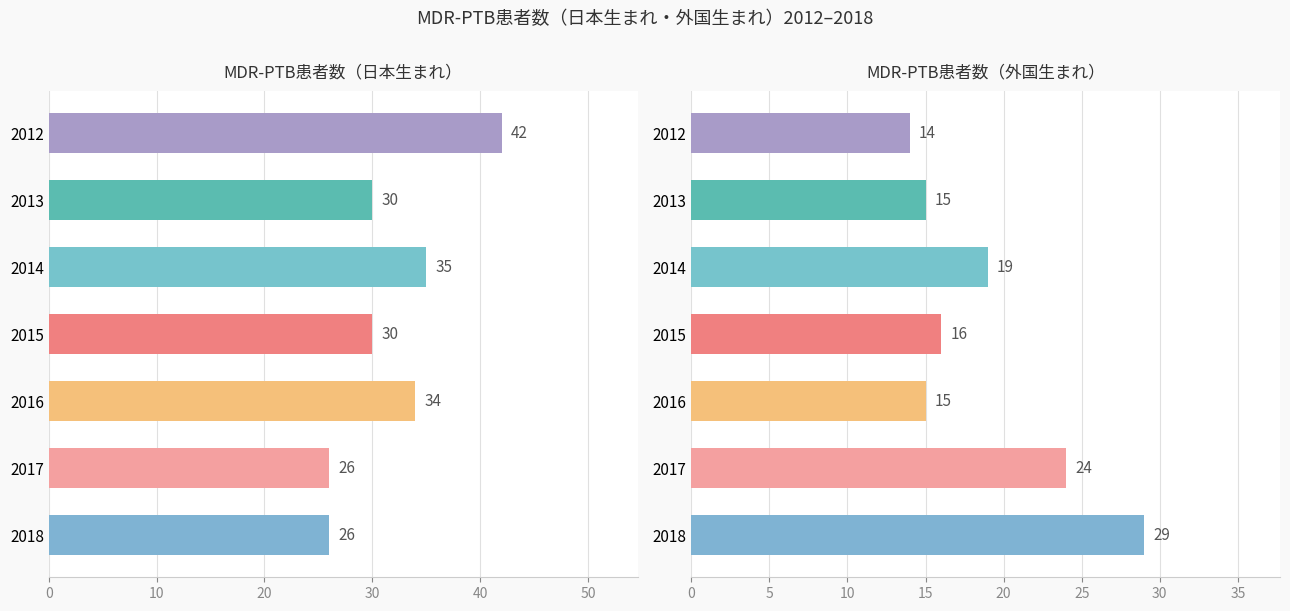

Rank the series by their maximum value, from highest to lowest.

MDR-PTB患者数（日本生まれ）, MDR-PTB患者数（外国生まれ）